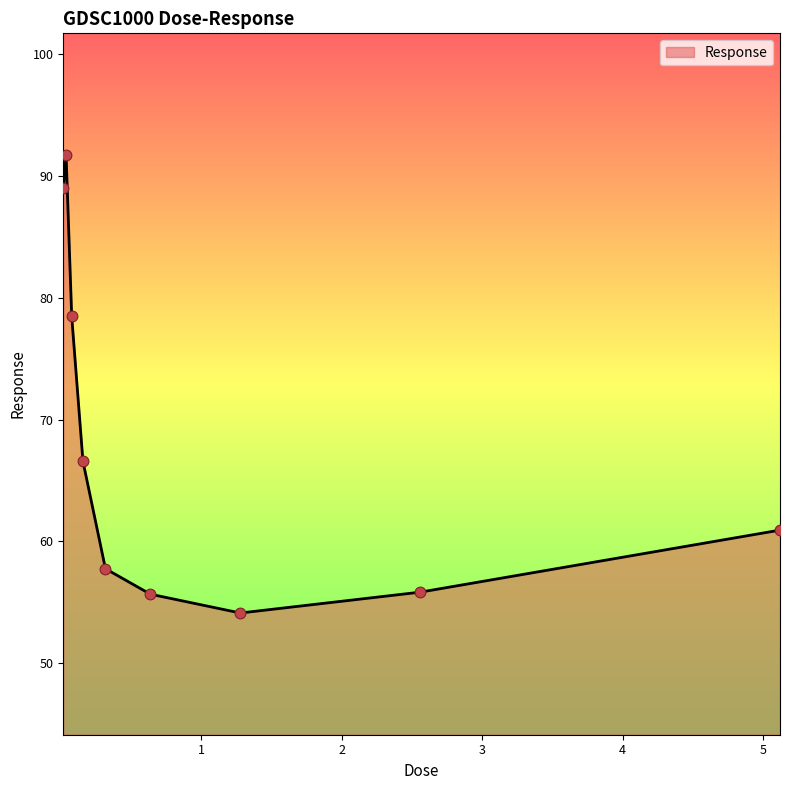

What is the minimum value shown in the chart?

54.1